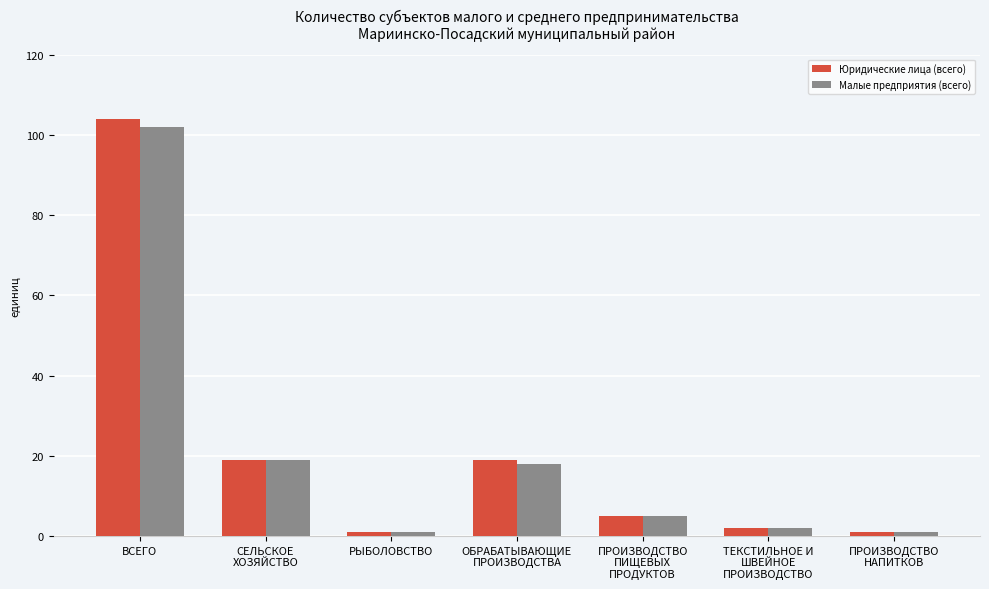

How many categories are shown in the chart?

7